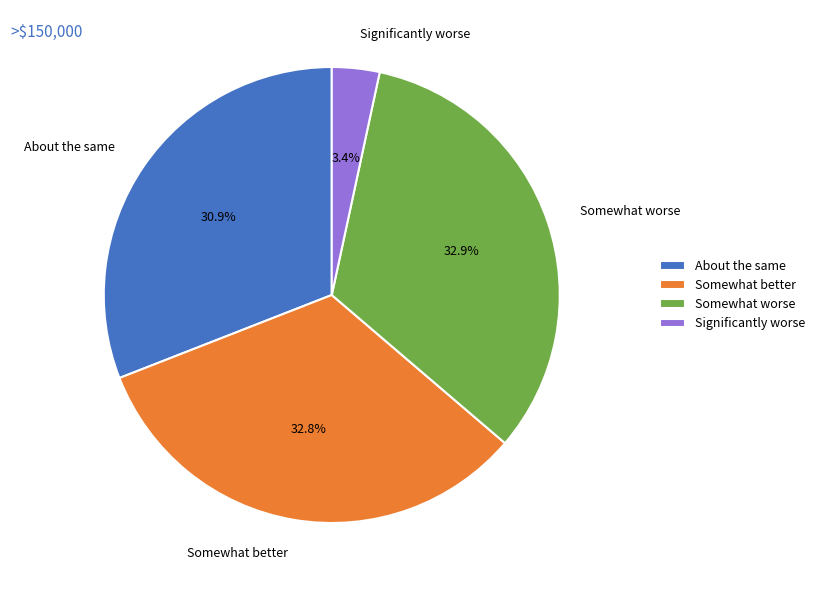

What portion of the pie excludes Somewhat worse?

67.1%